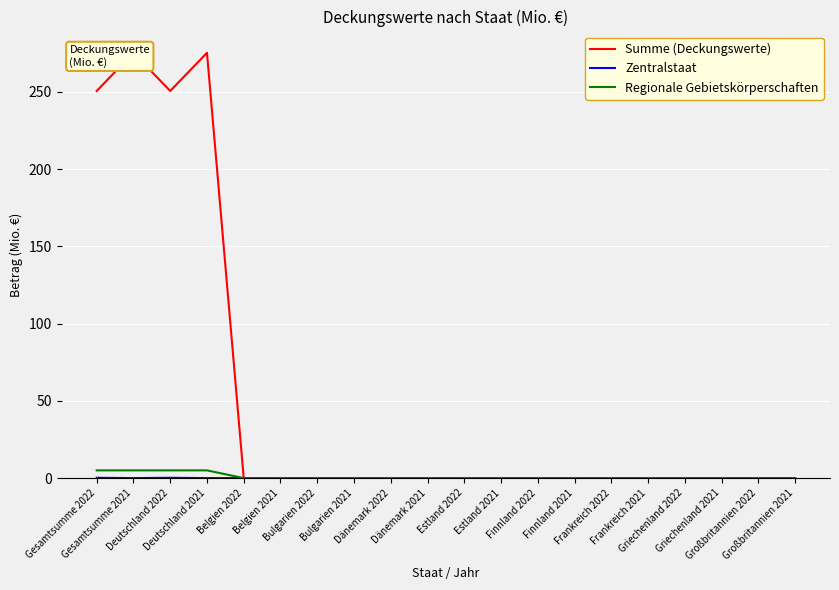

List the labels in order of Summe (Deckungswerte) value, smallest first.

Belgien 2022, Belgien 2021, Bulgarien 2022, Bulgarien 2021, Dänemark 2022, Dänemark 2021, Estland 2022, Estland 2021, Finnland 2022, Finnland 2021, Frankreich 2022, Frankreich 2021, Griechenland 2022, Griechenland 2021, Großbritannien 2022, Großbritannien 2021, Gesamtsumme 2022, Deutschland 2022, Gesamtsumme 2021, Deutschland 2021